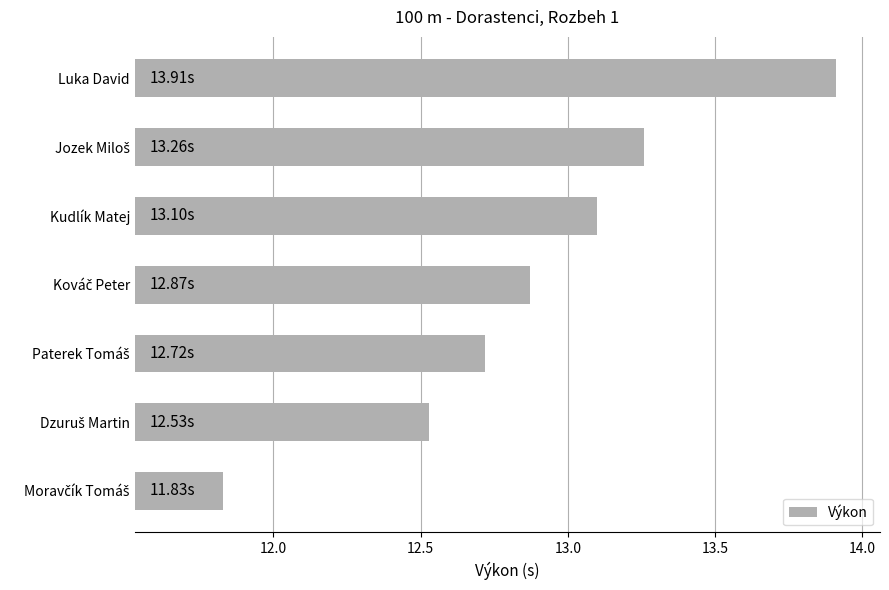

What is the sum of the values at Luka David and Kudlík Matej?

27.0